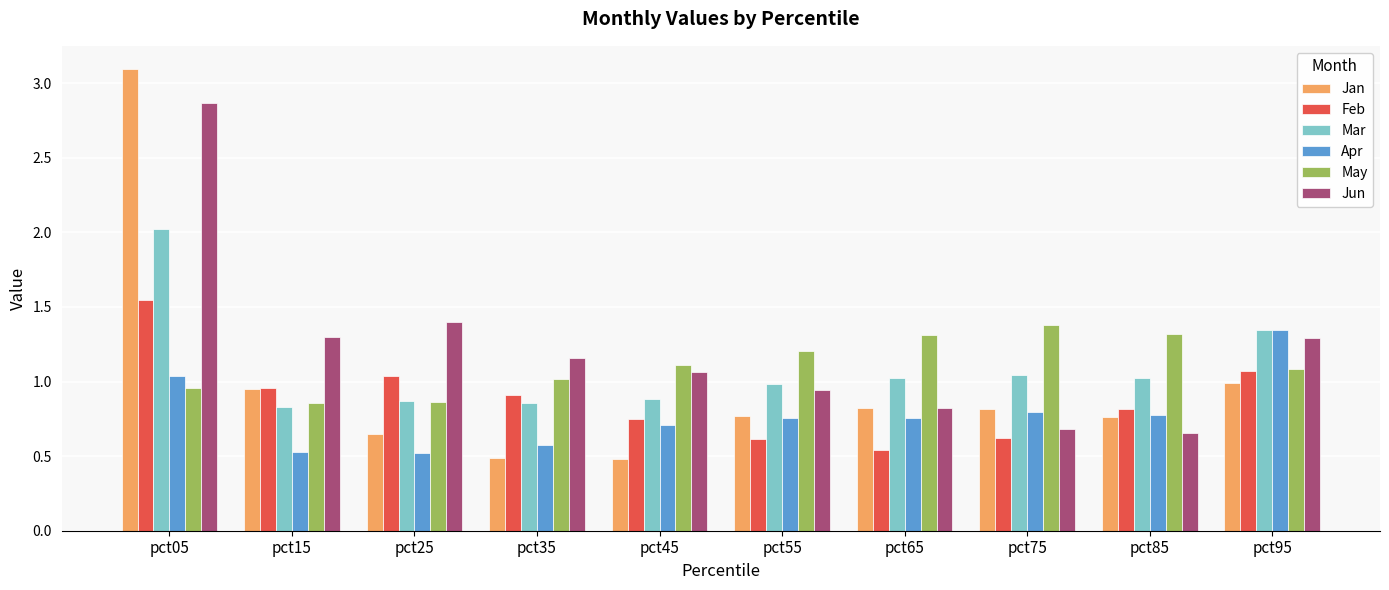

Which series changed the most between pct05 and pct65?

Jan